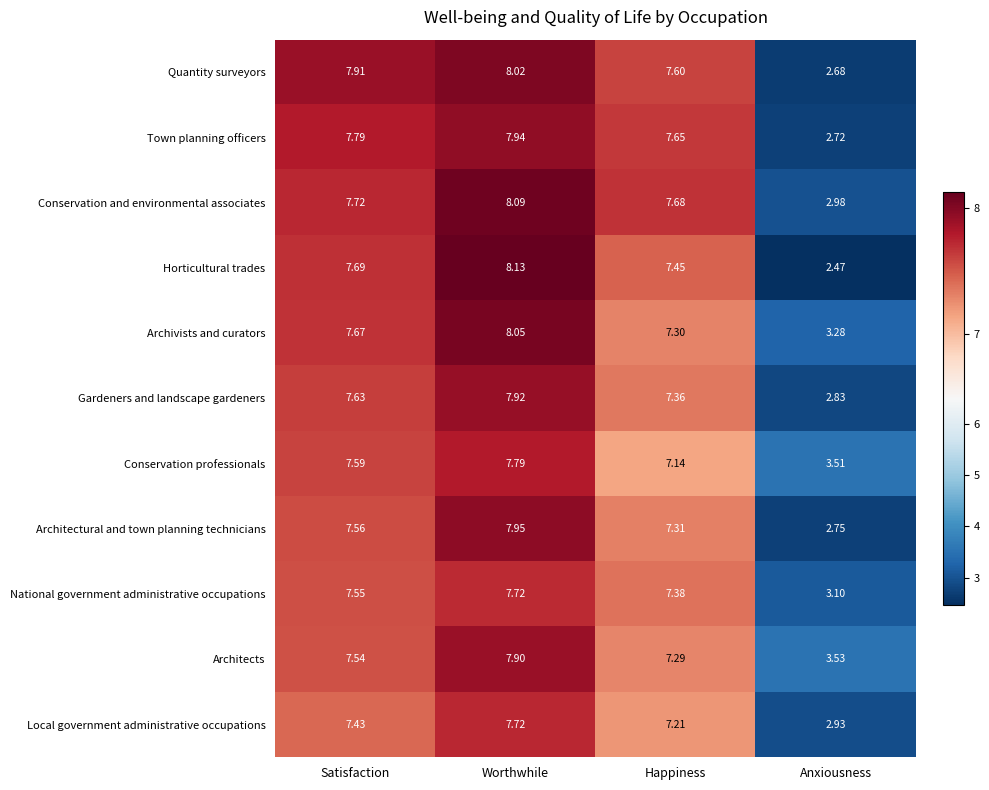

How many categories are shown in the chart?

4